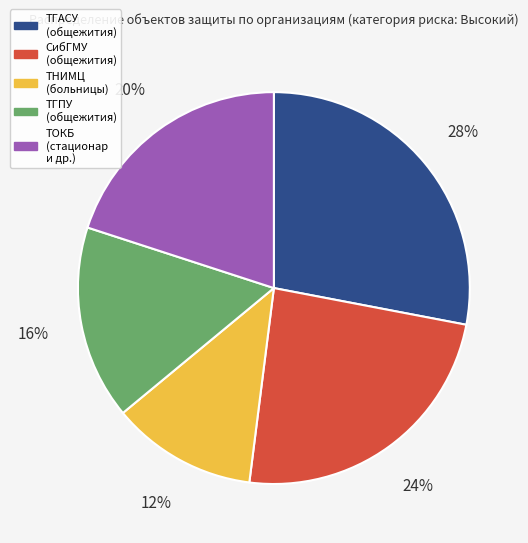

Does any single category account for the majority?

No